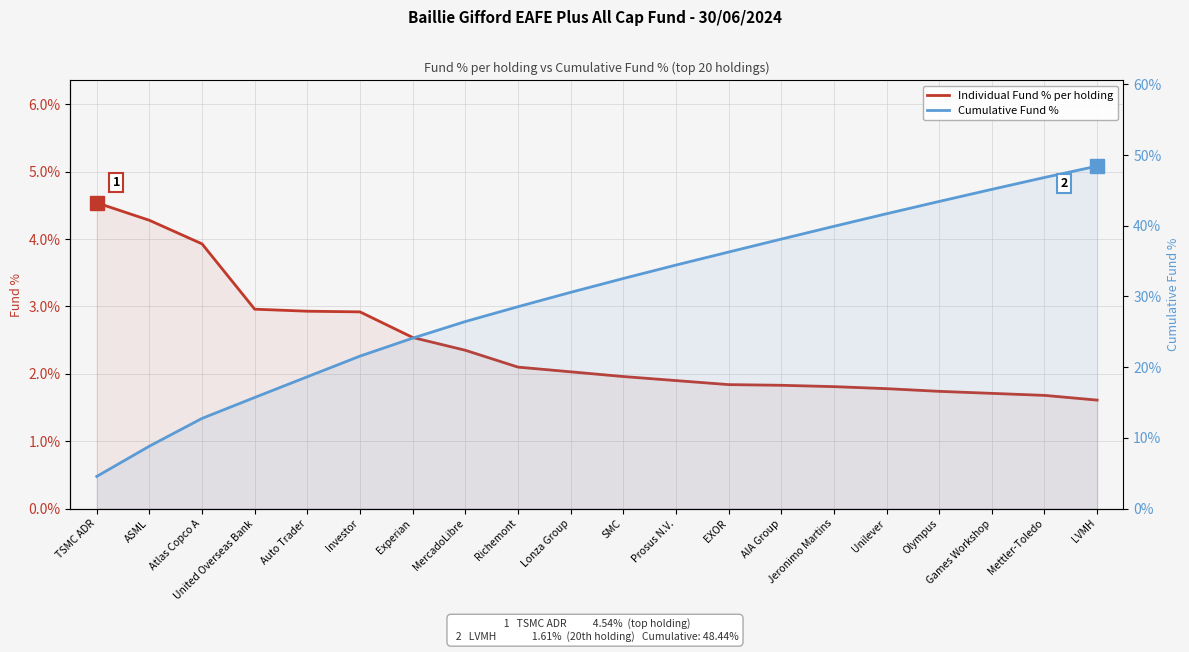

How many values in the Cumulative Fund % series are below 32?

10